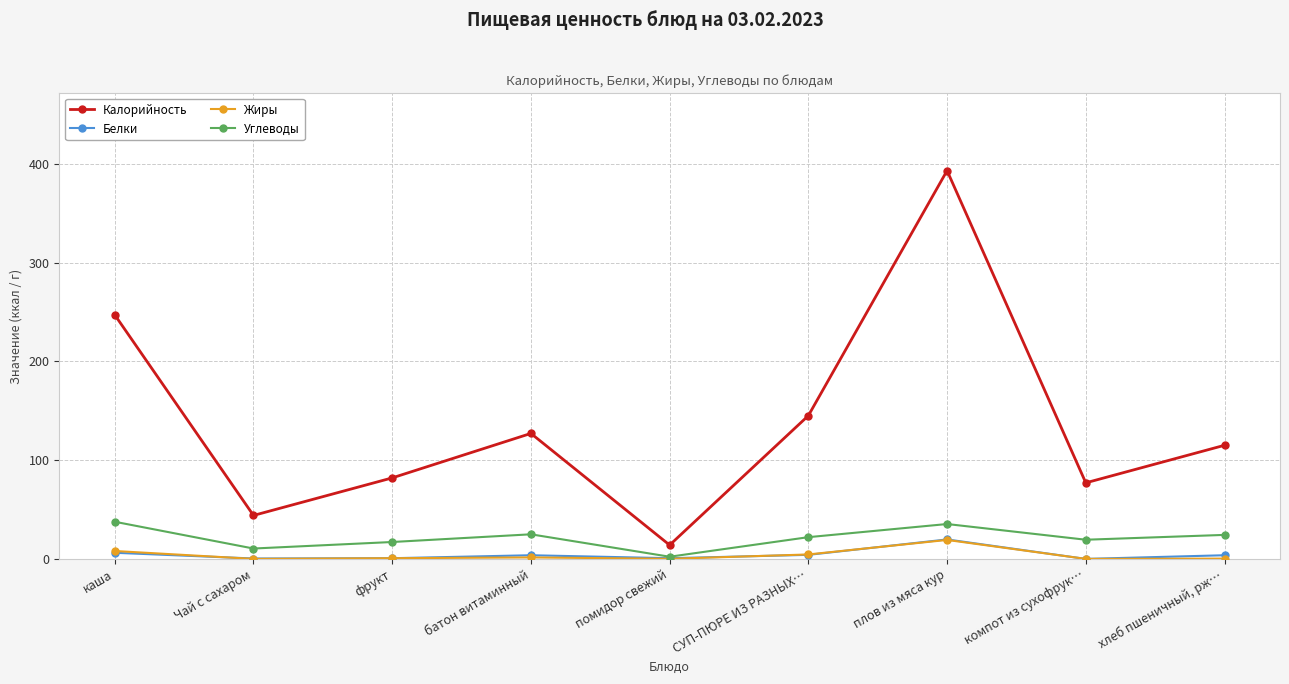

What is the difference between the Углеводы values at помидор свежий and батон витаминный?

22.7